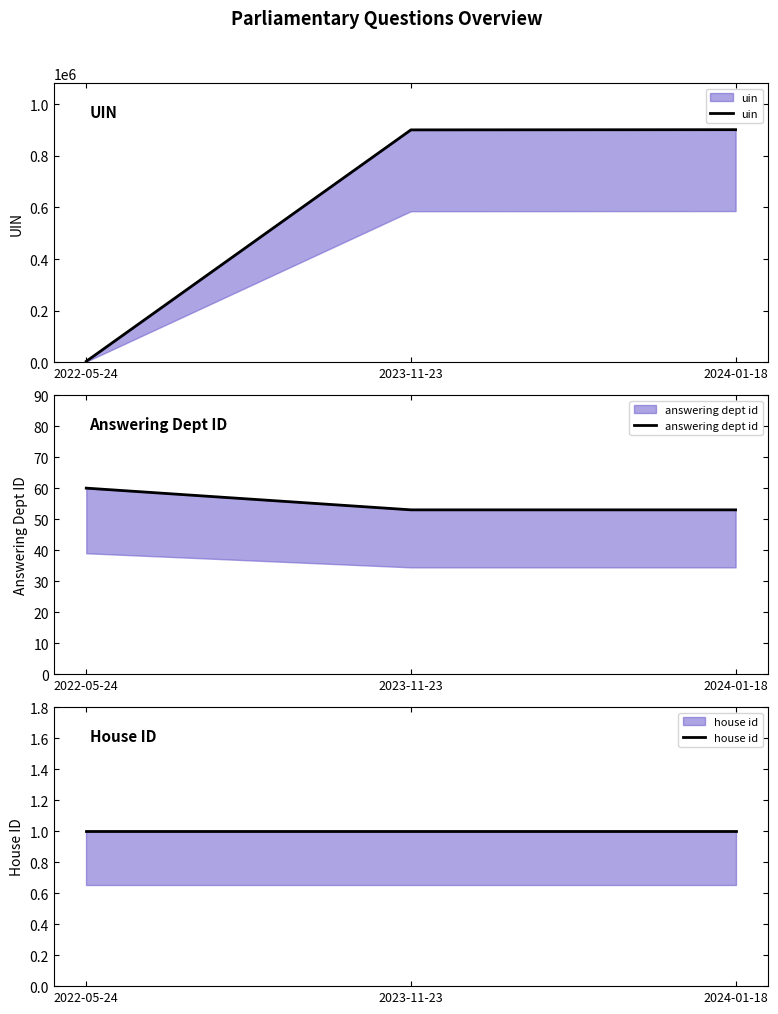

How many categories are shown in the chart?

3